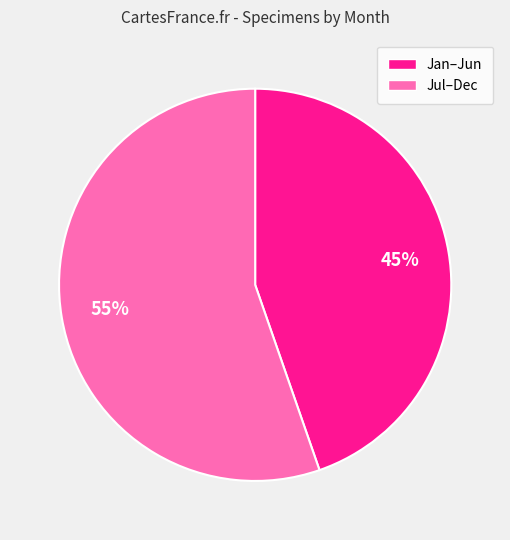

To the nearest percent, what is the average slice percentage?

50%